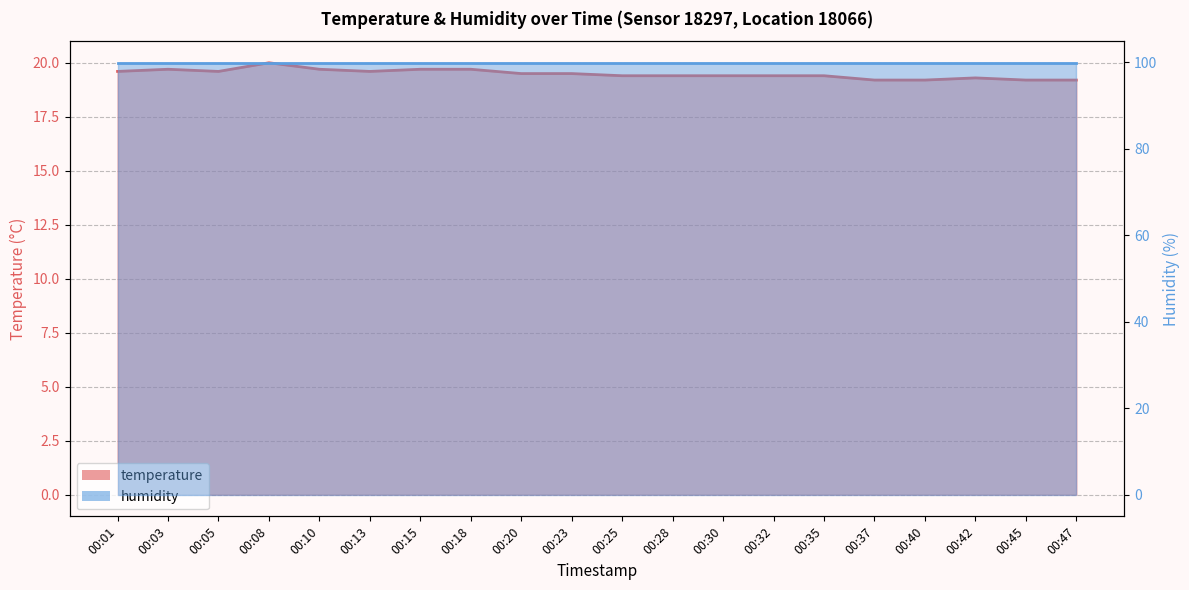

Reading right to left, what are all the values shown in this chart?

00:47=19.2	00:45=19.2	00:42=19.3	00:40=19.2	00:37=19.2	00:35=19.4	00:32=19.4	00:30=19.4	00:28=19.4	00:25=19.4	00:23=19.5	00:20=19.5	00:18=19.7	00:15=19.7	00:13=19.6	00:10=19.7	00:08=20.0	00:05=19.6	00:03=19.7	00:01=19.6